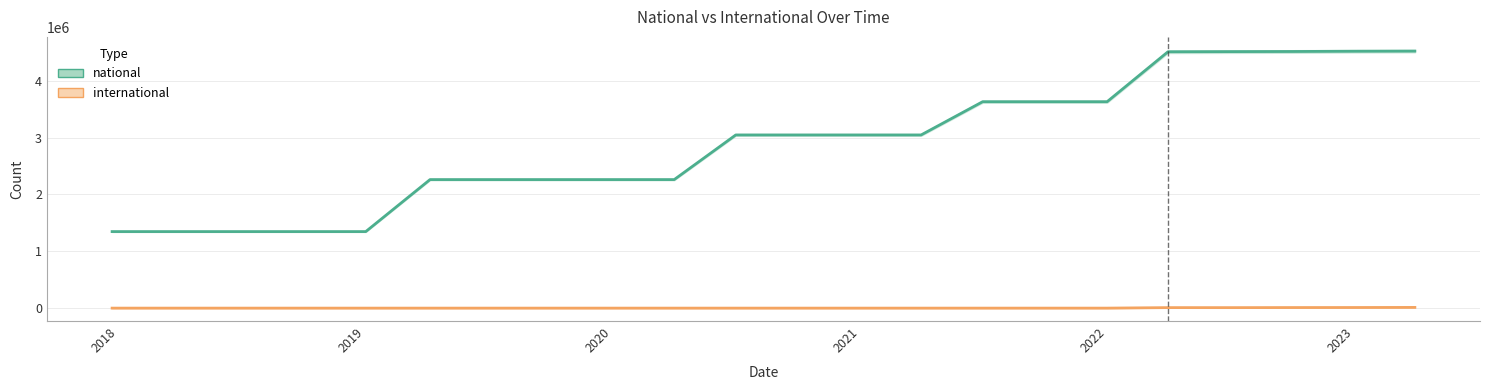

What is the difference between the second highest and minimum values in the national series?

3173511